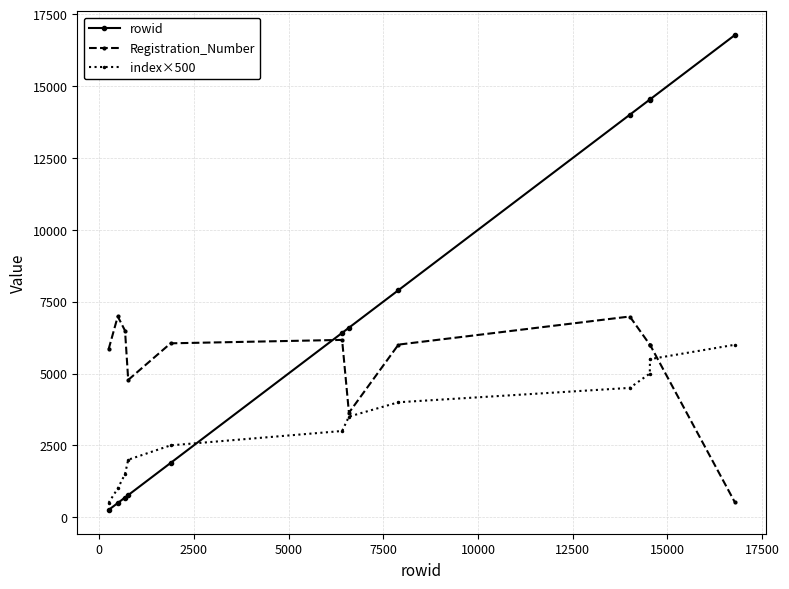

What is the maximum value for Registration_Number?

6987